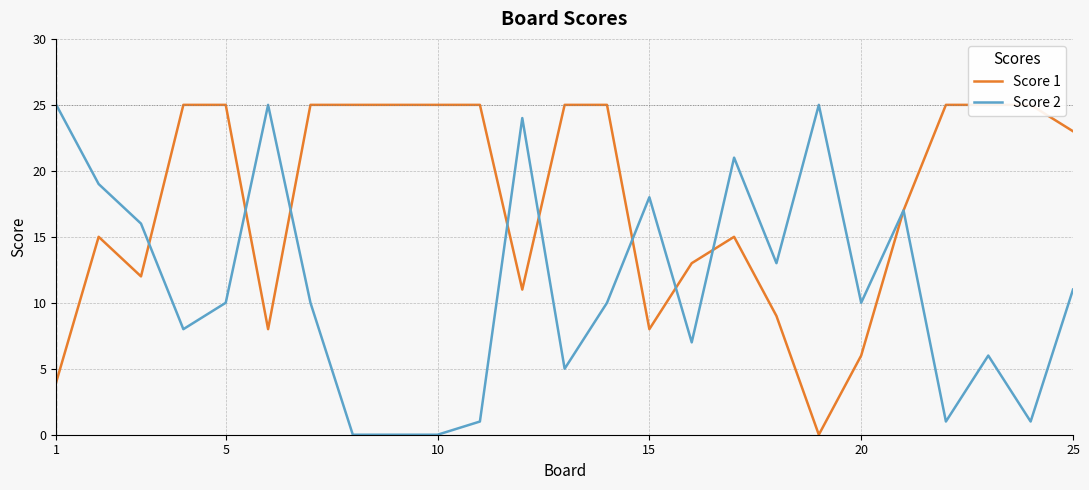

What are all the series names shown in the legend?

Score 1, Score 2